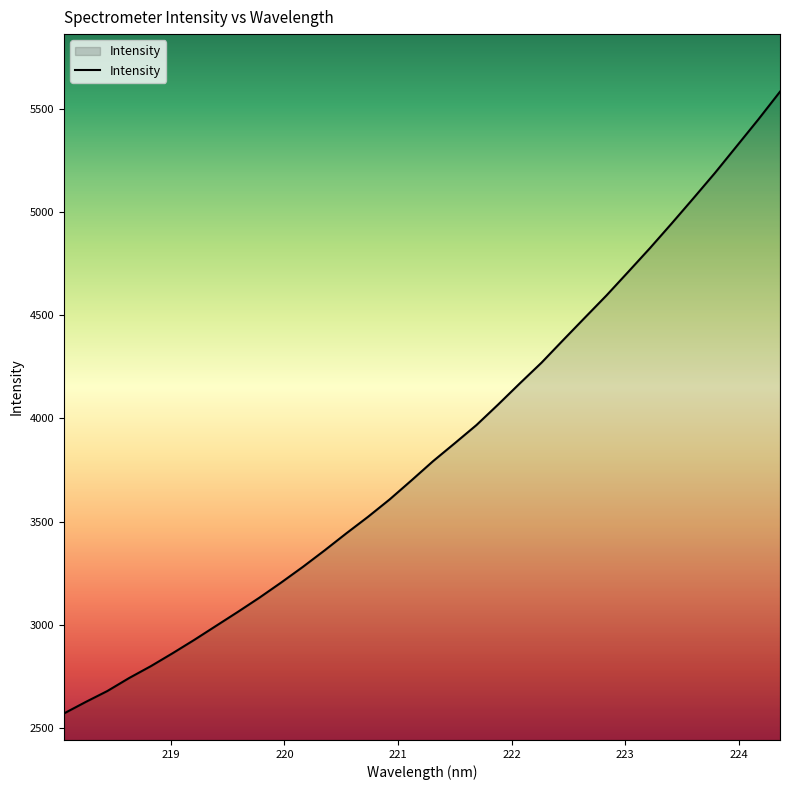

What is the maximum value shown in the chart?

5584.6